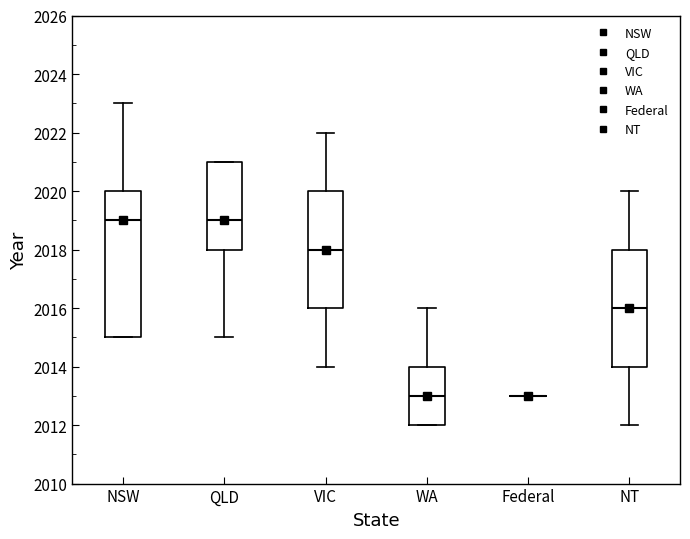

Comparing the boxes themselves (not the whiskers), which one is the tallest?

NSW